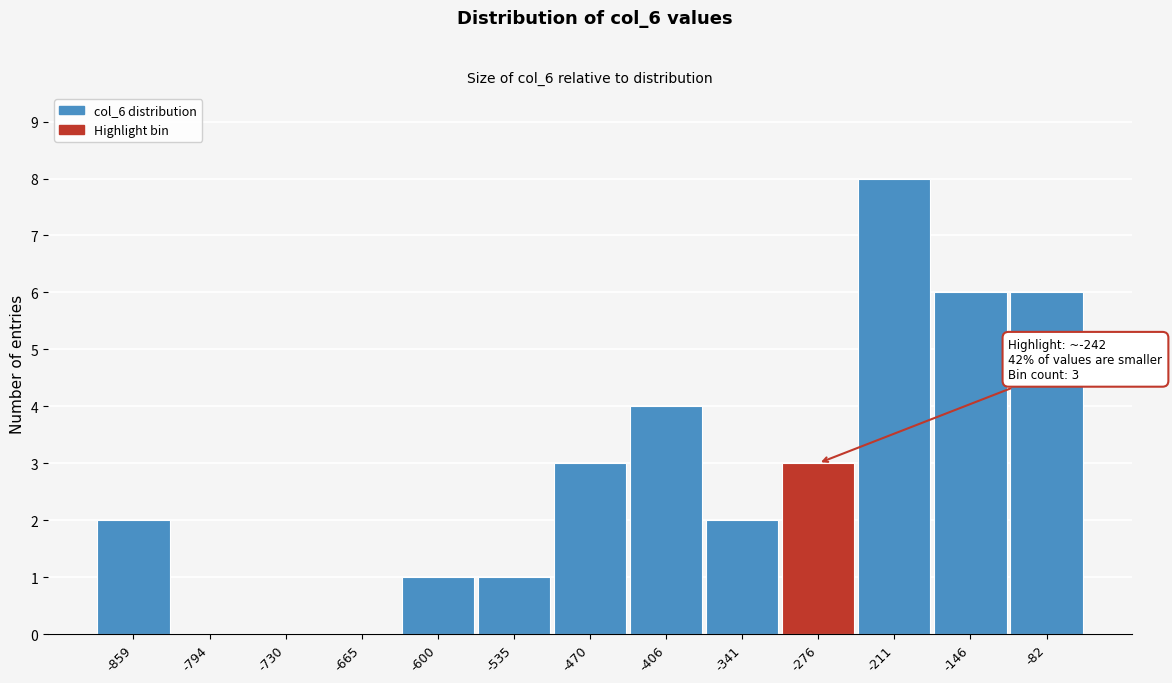

Reading right to left, what are all the values shown in this chart?

-82=6	-146=6	-211=8	-276=3	-341=2	-406=4	-470=3	-535=1	-600=1	-665=0	-730=0	-794=0	-859=2